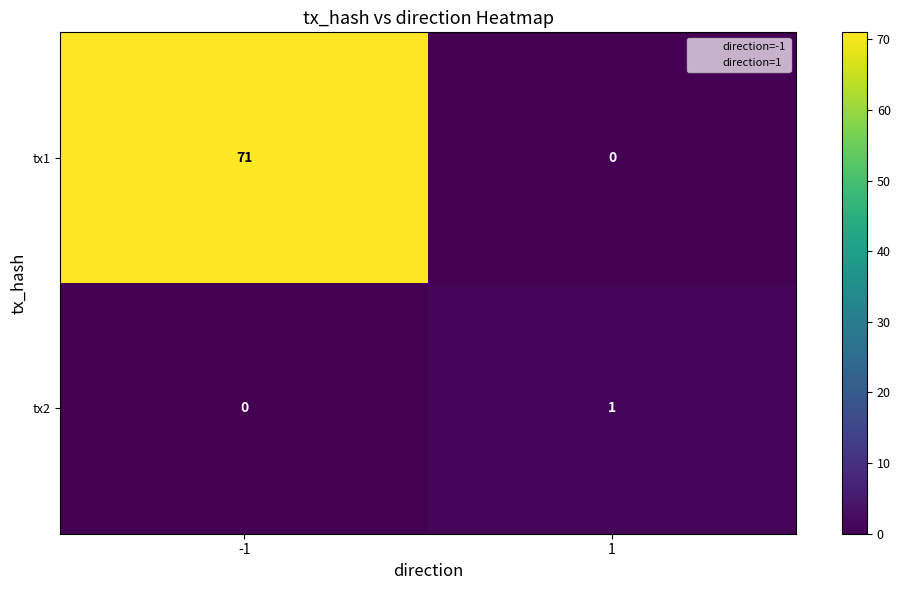

What is the difference between the tx1 values at -1 and 1?

71